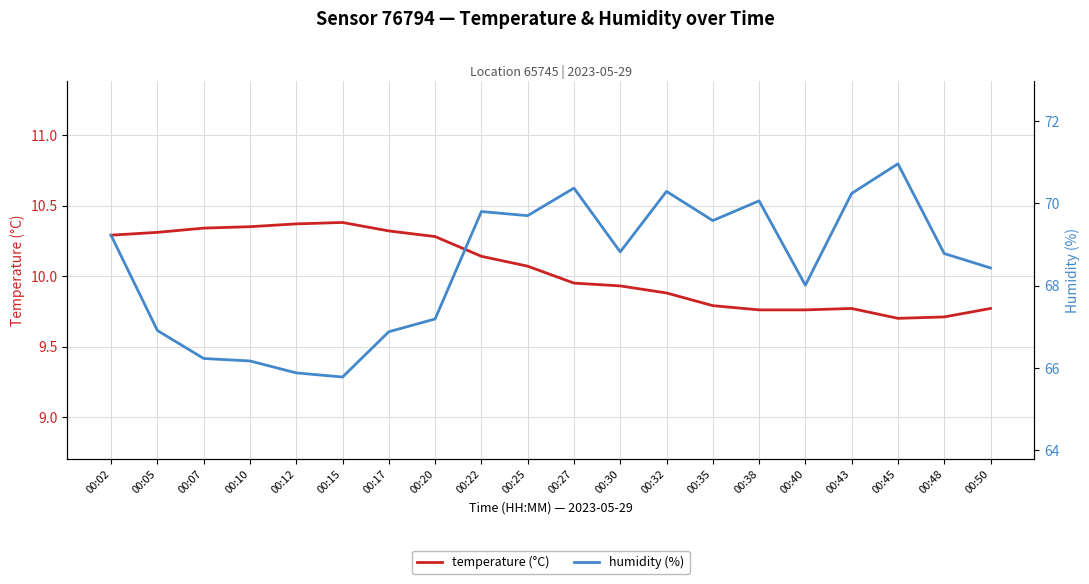

Is this an area chart (filled region under the line)?

No